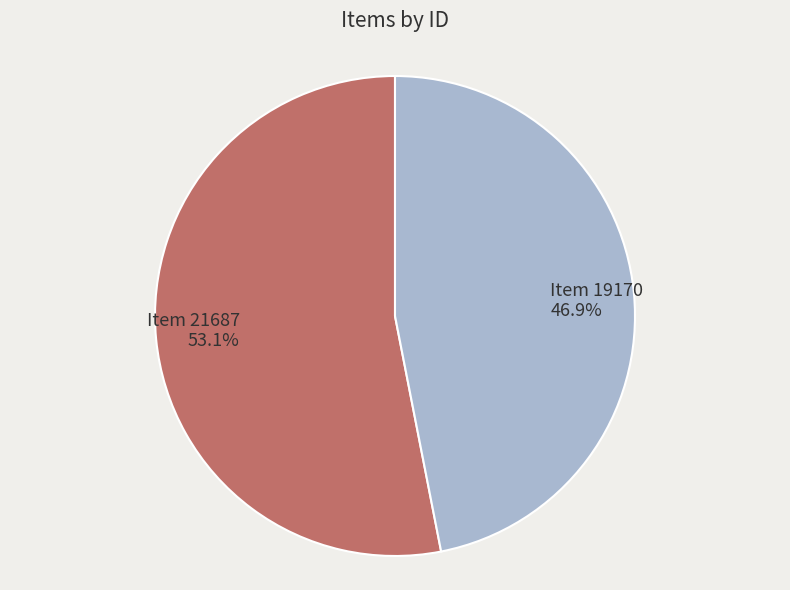

To the nearest percent, what portion does Item 21687 represent?

53%